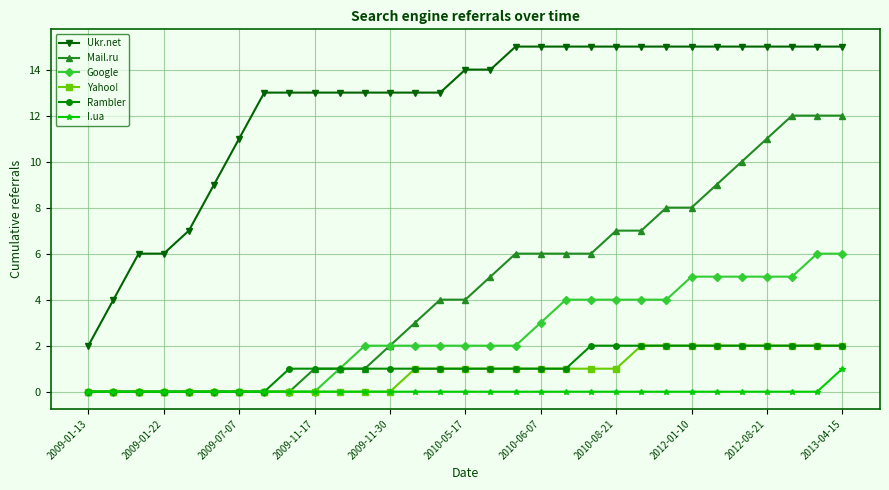

True or false: Rambler and Ukr.net intersect in this chart.

False